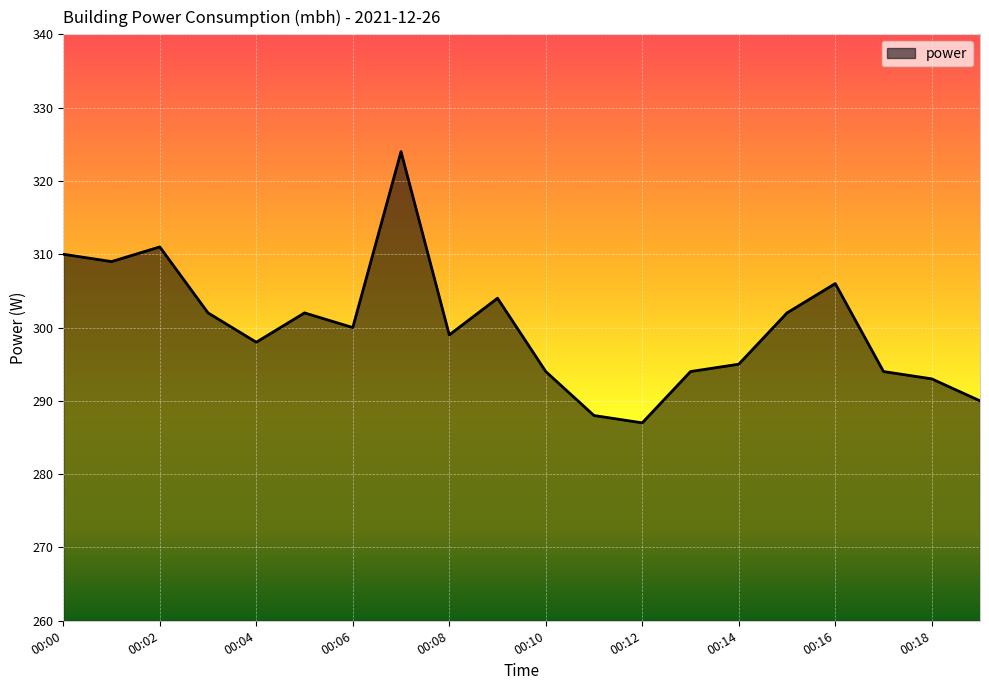

What is the smallest value displayed?

287